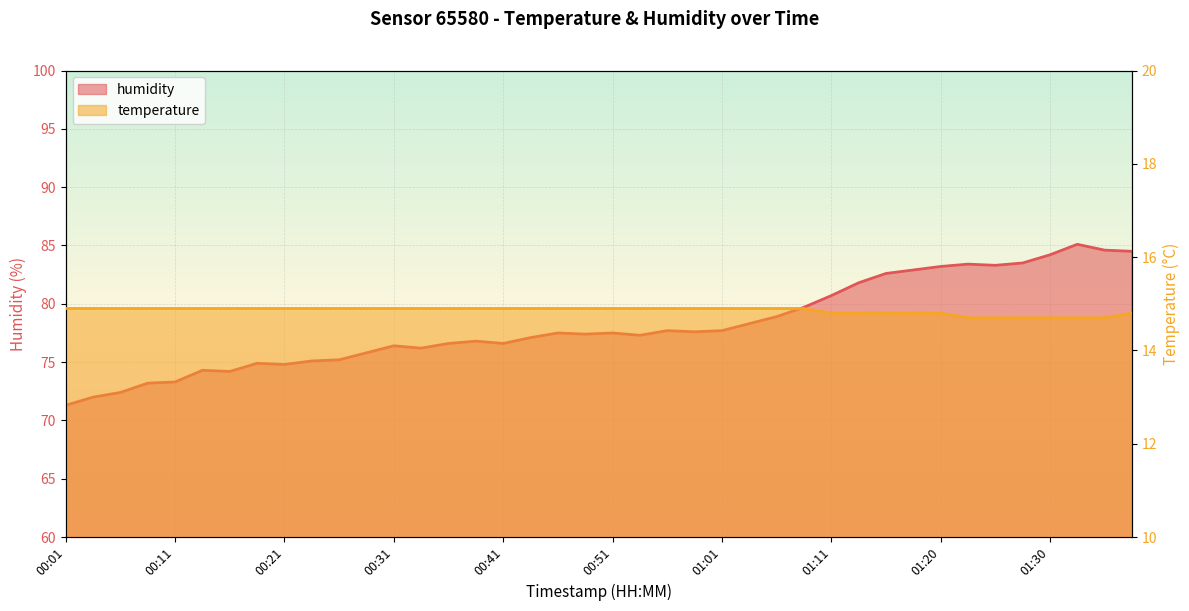

Rank the series by their average value, from highest to lowest.

humidity, temperature